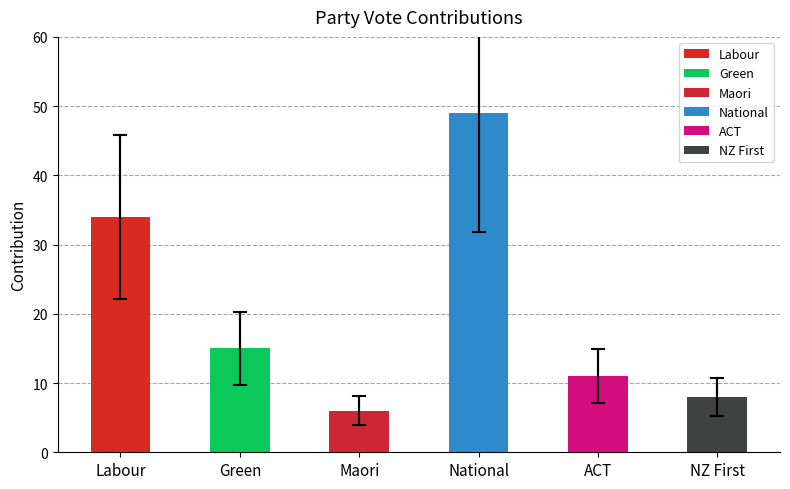

Reading right to left, what are all the values shown in this chart?

NZ First=8	ACT=11	National=49	Maori=6	Green=15	Labour=34